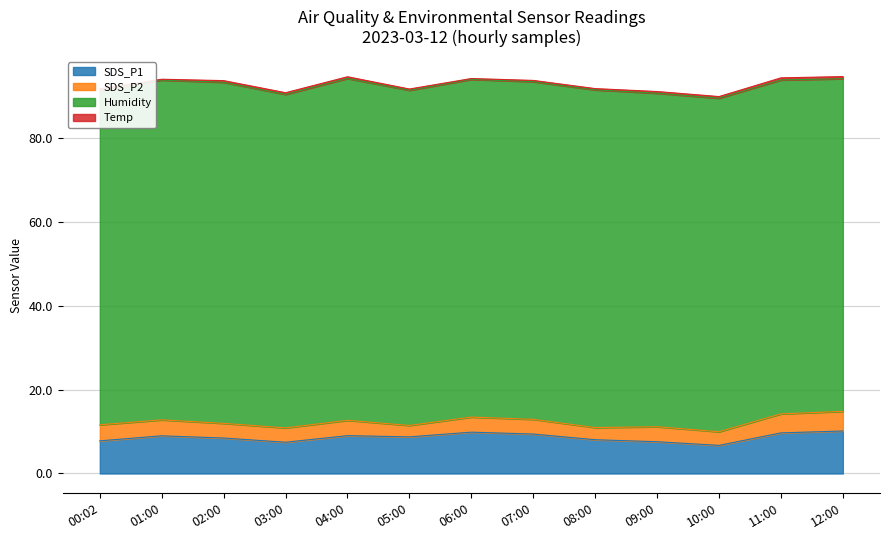

What is the difference between the second highest and minimum values in the SDS_P2 series?

1.8